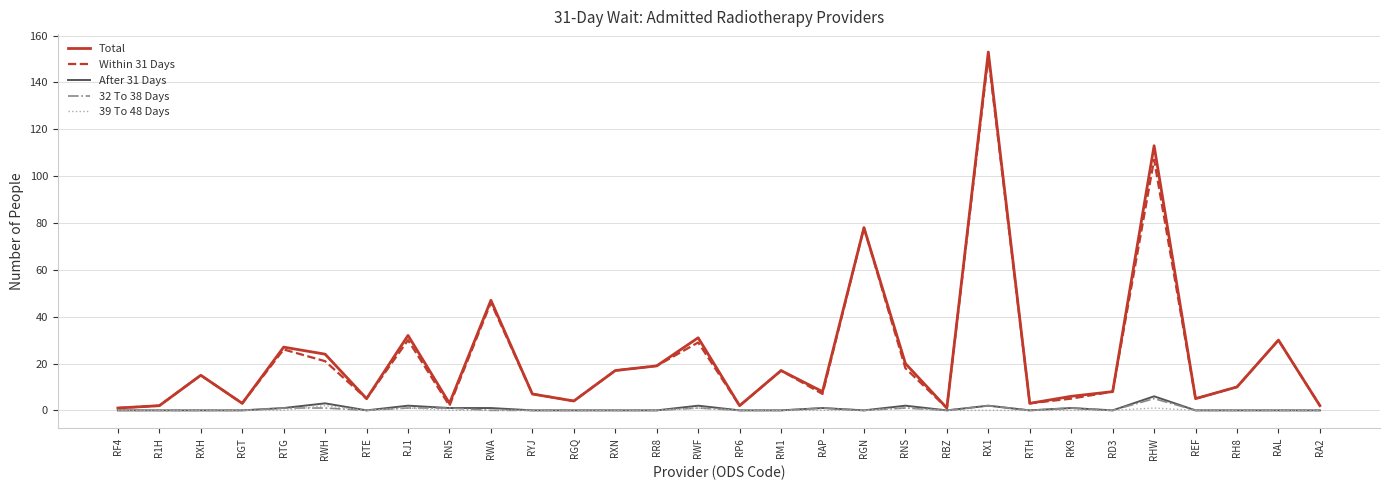

What position from the right is RK9?

7